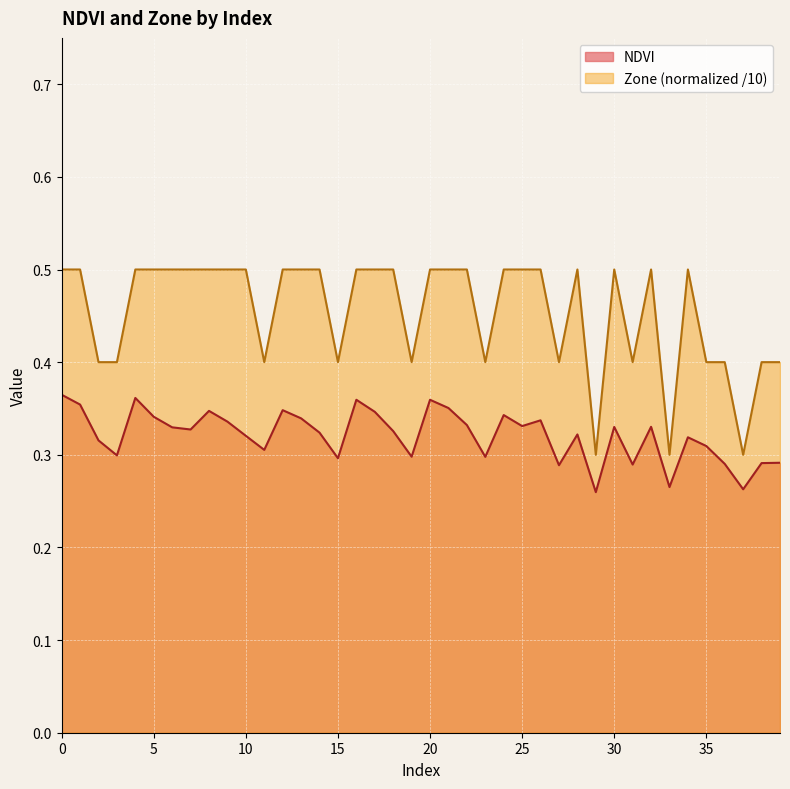

Between 3 and 21, which is larger?

21